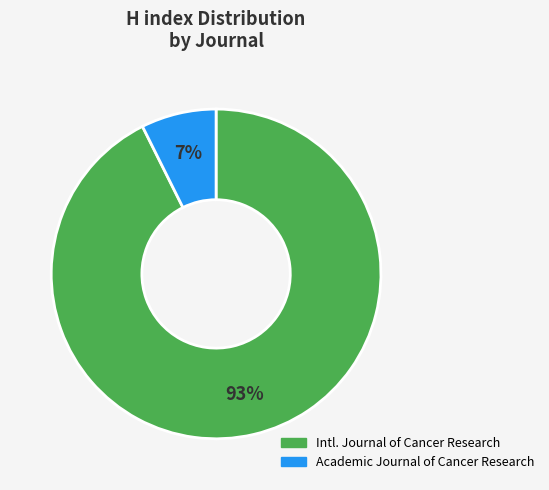

How many slices are in this pie chart?

2